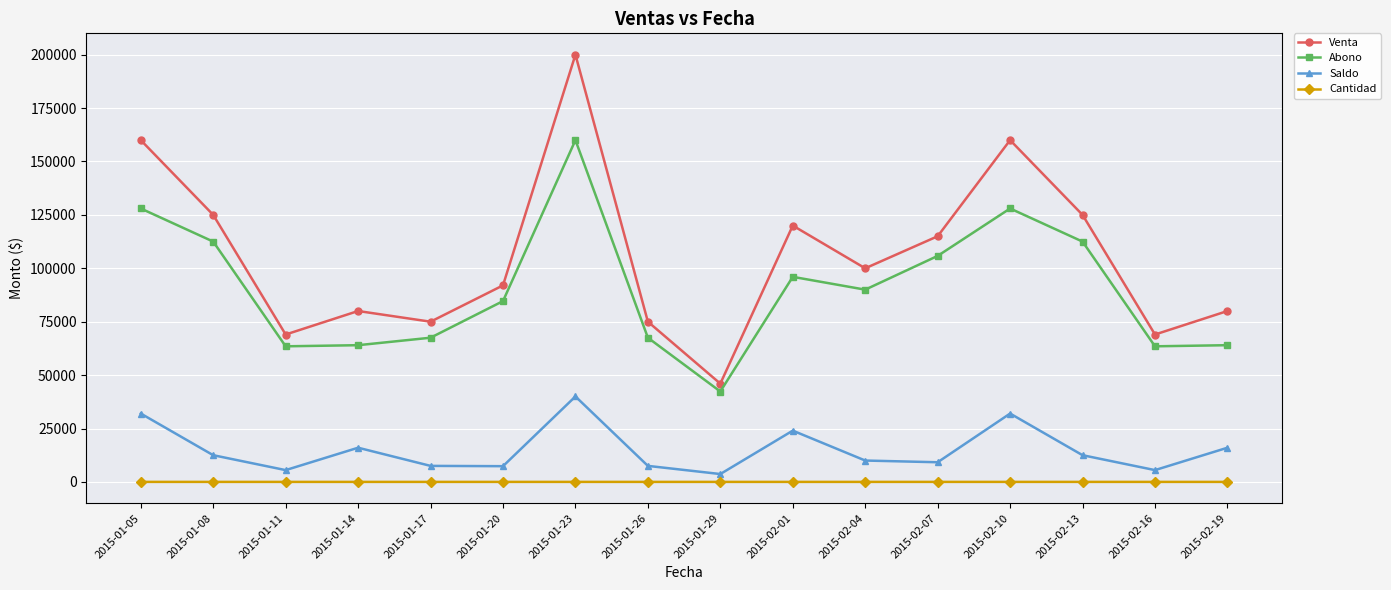

How many interior local peaks does the Abono series have?

3